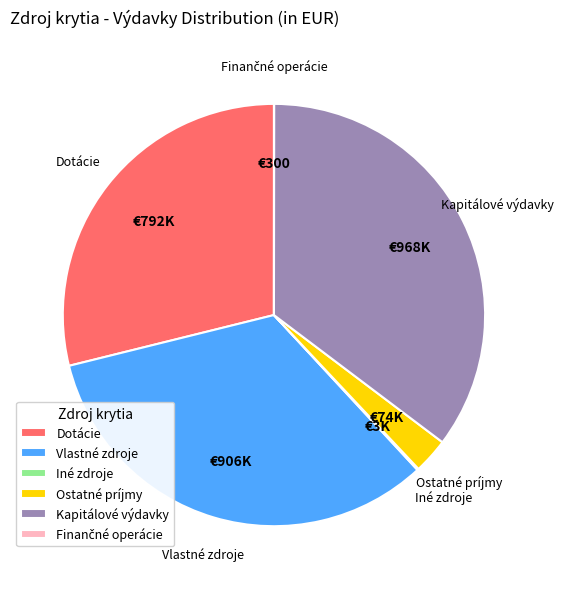

What is the largest slice in the pie chart?

Kapitálové výdavky